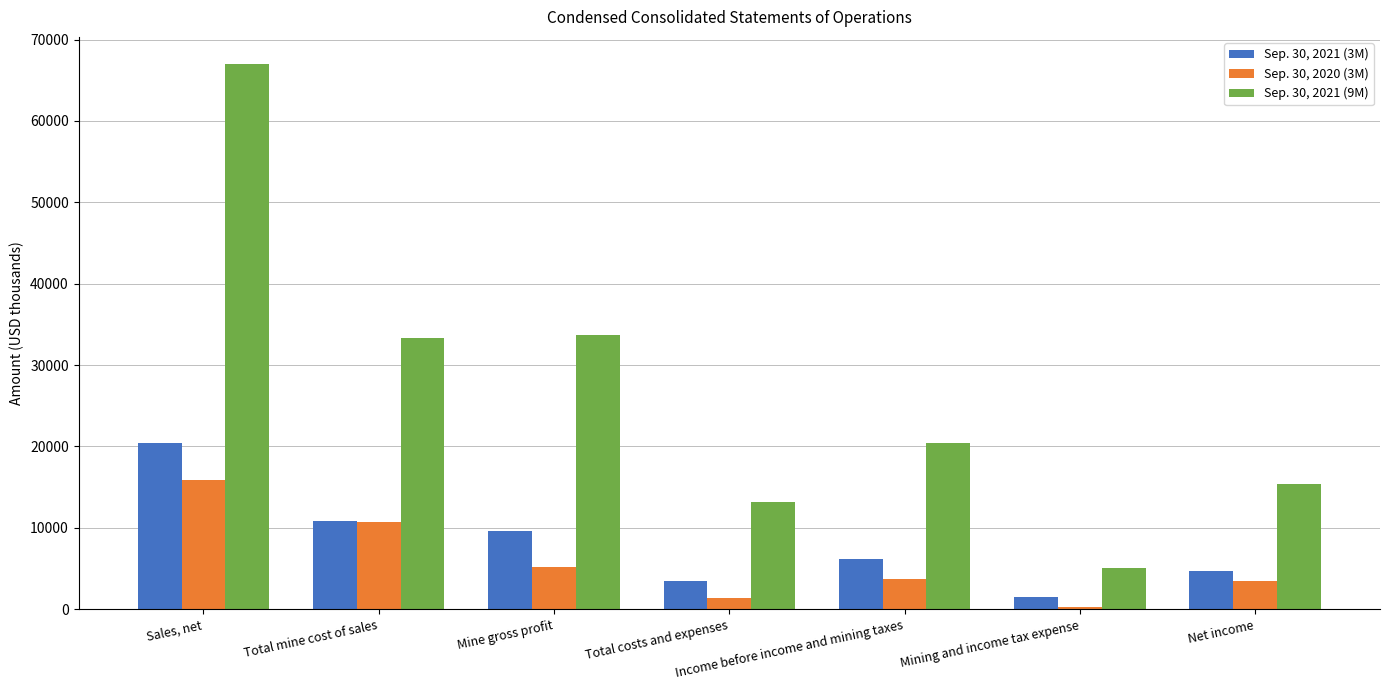

At which category is the sum across all series the highest?

Sales, net